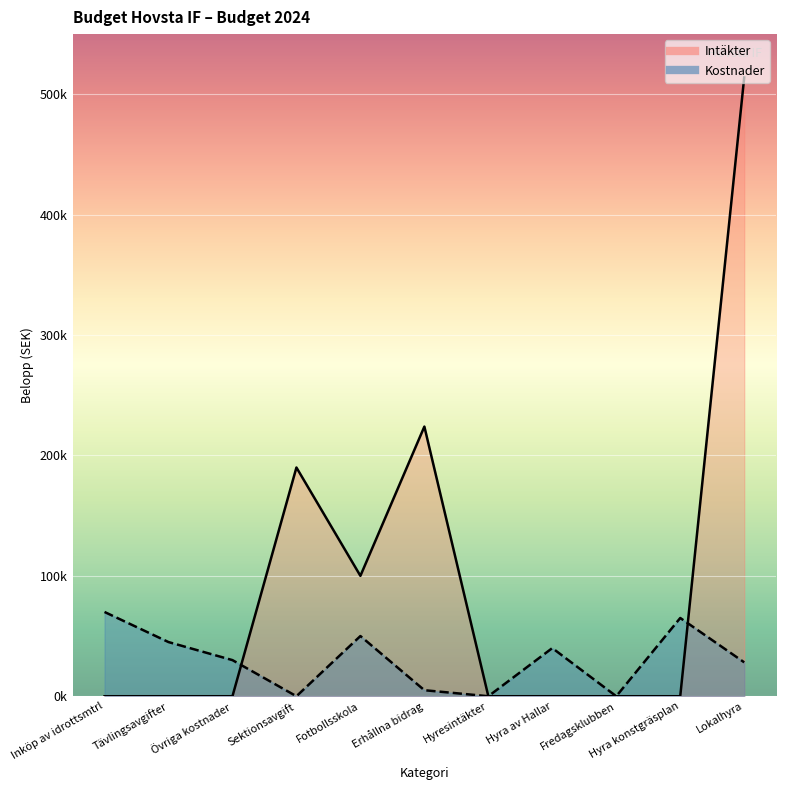

Count the number of data series in this chart.

2